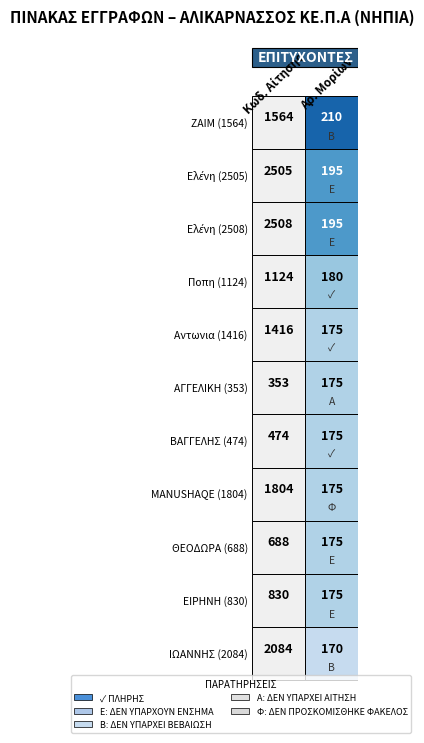

Reading left to right, transcribe all the data shown in this chart.

ZAIM (1564): ZAIM (1564)=1564	Ελένη (2505)=210
Ελένη (2505): ZAIM (1564)=2505	Ελένη (2505)=195
Ελένη (2508): ZAIM (1564)=2508	Ελένη (2505)=195
Ποπη (1124): ZAIM (1564)=1124	Ελένη (2505)=180
Αντωνια (1416): ZAIM (1564)=1416	Ελένη (2505)=175
ΑΓΓΕΛΙΚΗ (353): ZAIM (1564)=353	Ελένη (2505)=175
ΒΑΓΓΕΛΗΣ (474): ZAIM (1564)=474	Ελένη (2505)=175
MANUSHAQE (1804): ZAIM (1564)=1804	Ελένη (2505)=175
ΘΕΟΔΩΡΑ (688): ZAIM (1564)=688	Ελένη (2505)=175
ΕΙΡΗΝΗ (830): ZAIM (1564)=830	Ελένη (2505)=175
ΙΩΑΝΝΗΣ (2084): ZAIM (1564)=2084	Ελένη (2505)=170